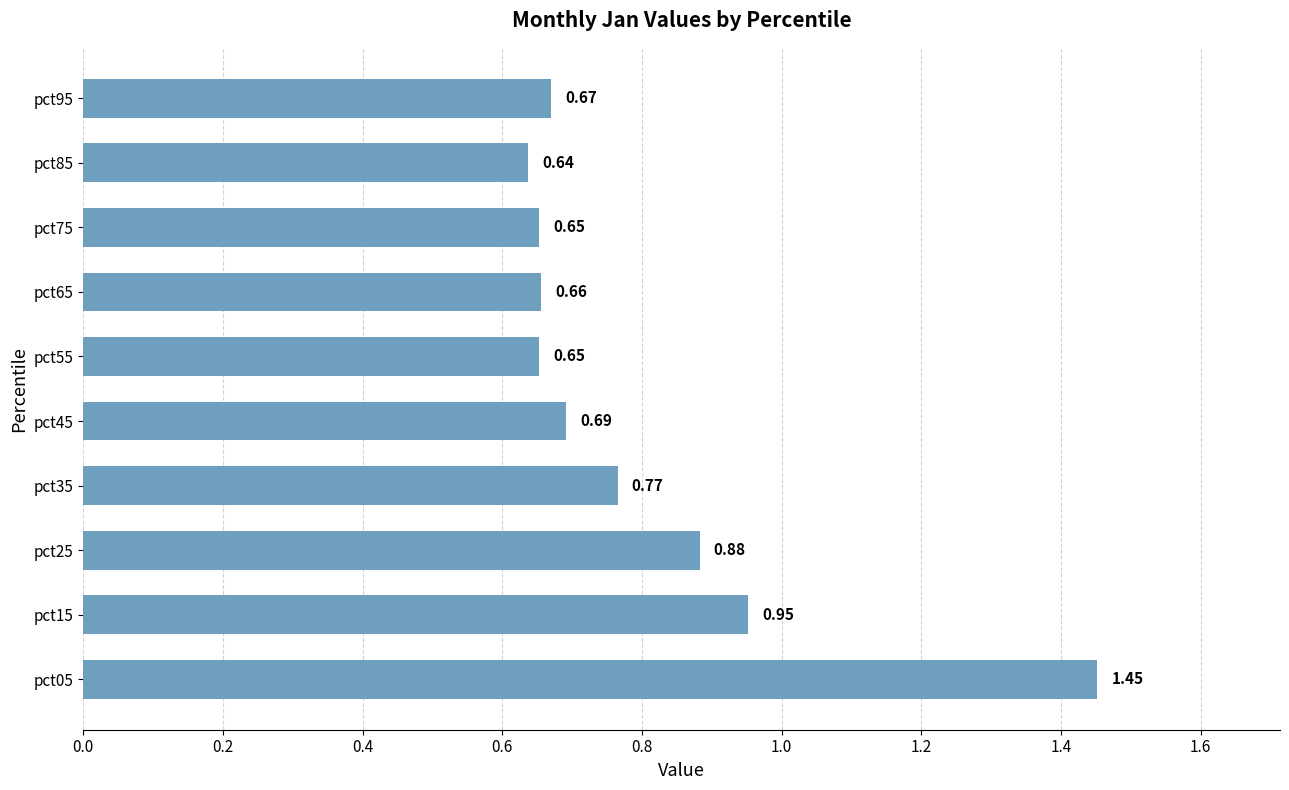

How many bars are there in total?

10